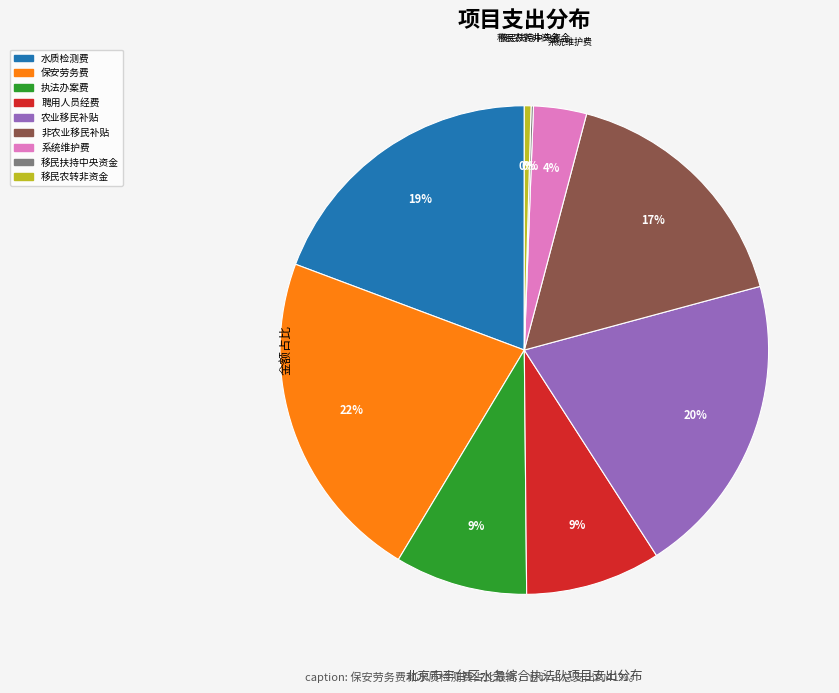

Is there a majority slice in this chart?

No